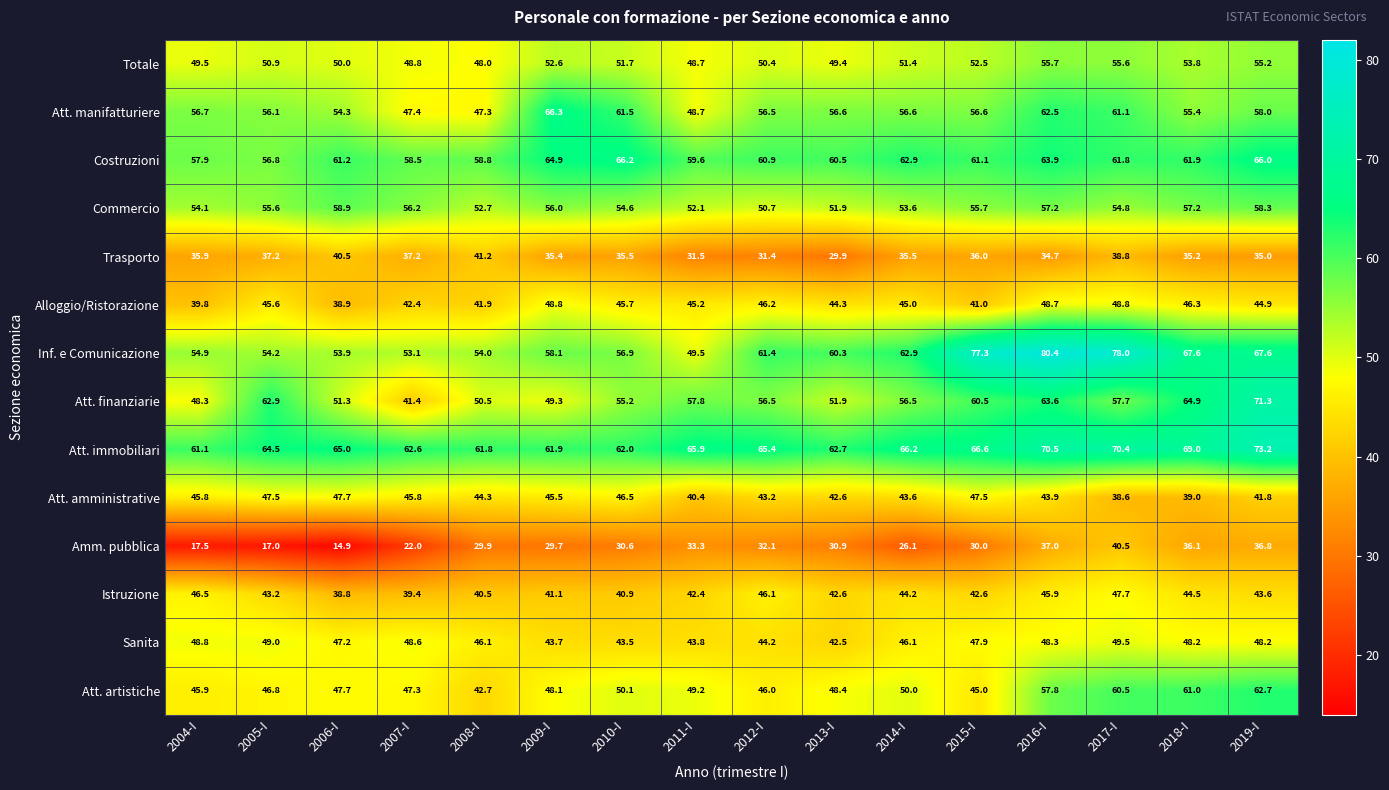

What is the difference between the maximum and second lowest values in the Trasporto series?

9.8